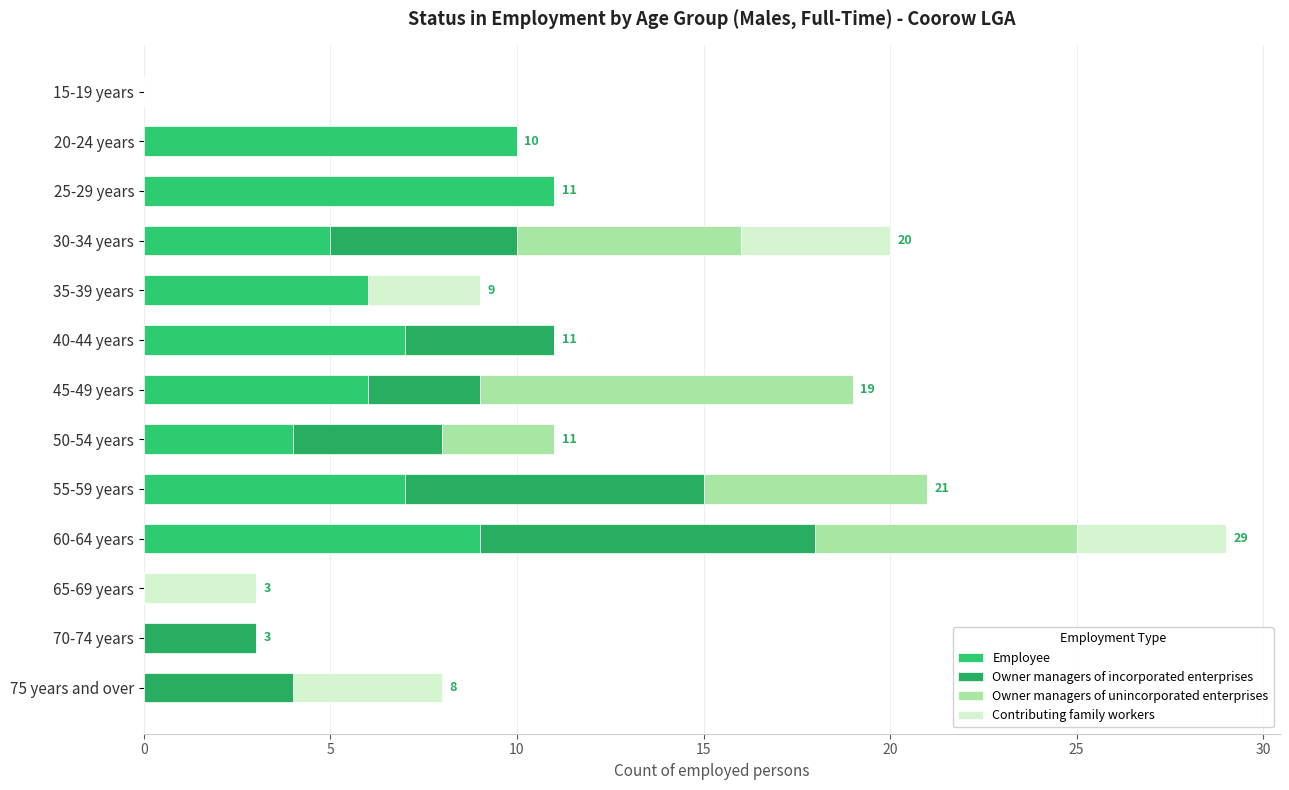

List the series in order of their overall mean, lowest first.

Contributing family workers, Owner managers of unincorporated enterprises, Owner managers of incorporated enterprises, Employee